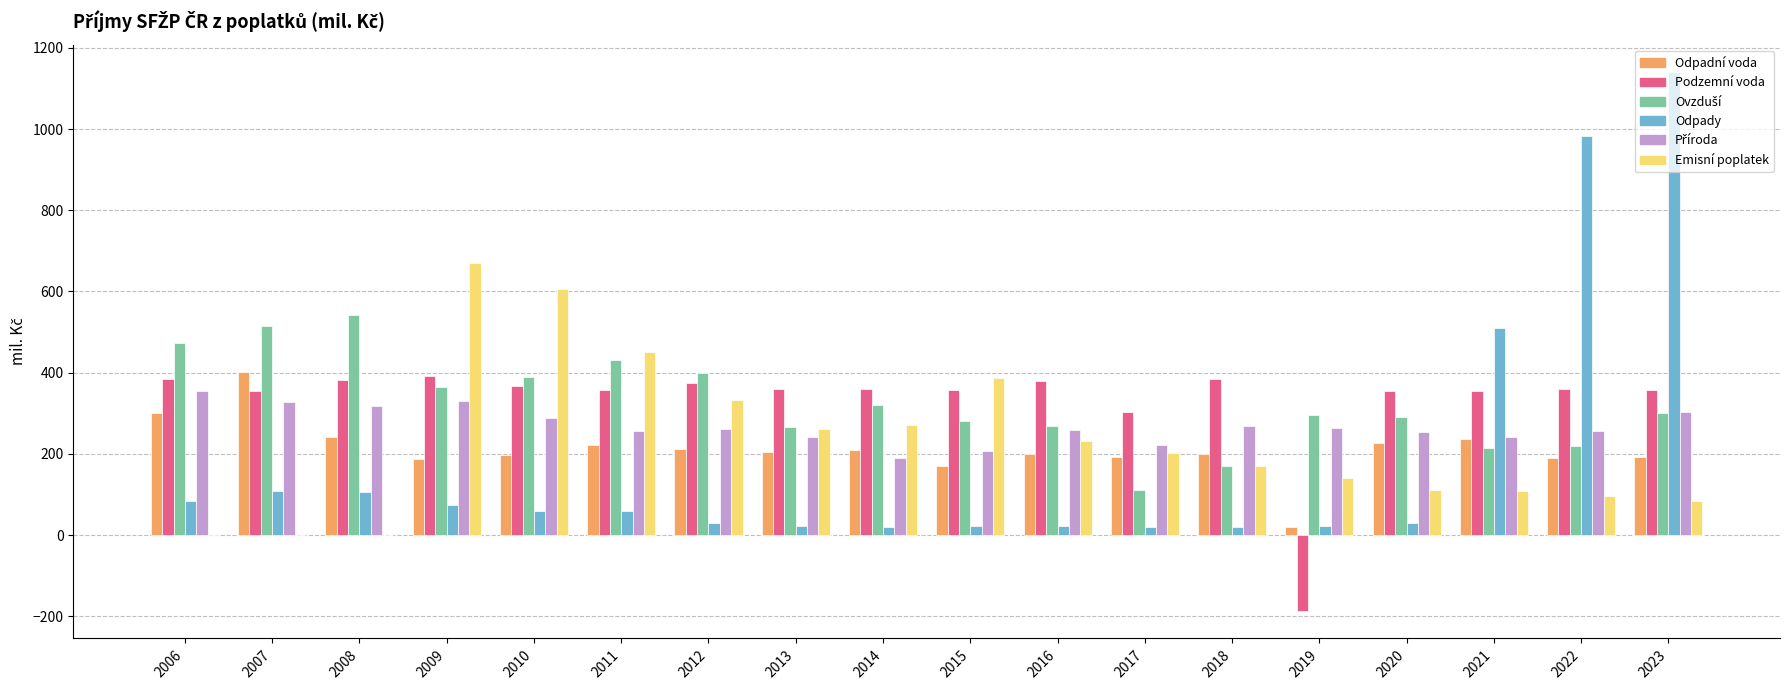

What is the greatest value displayed?

1141.4